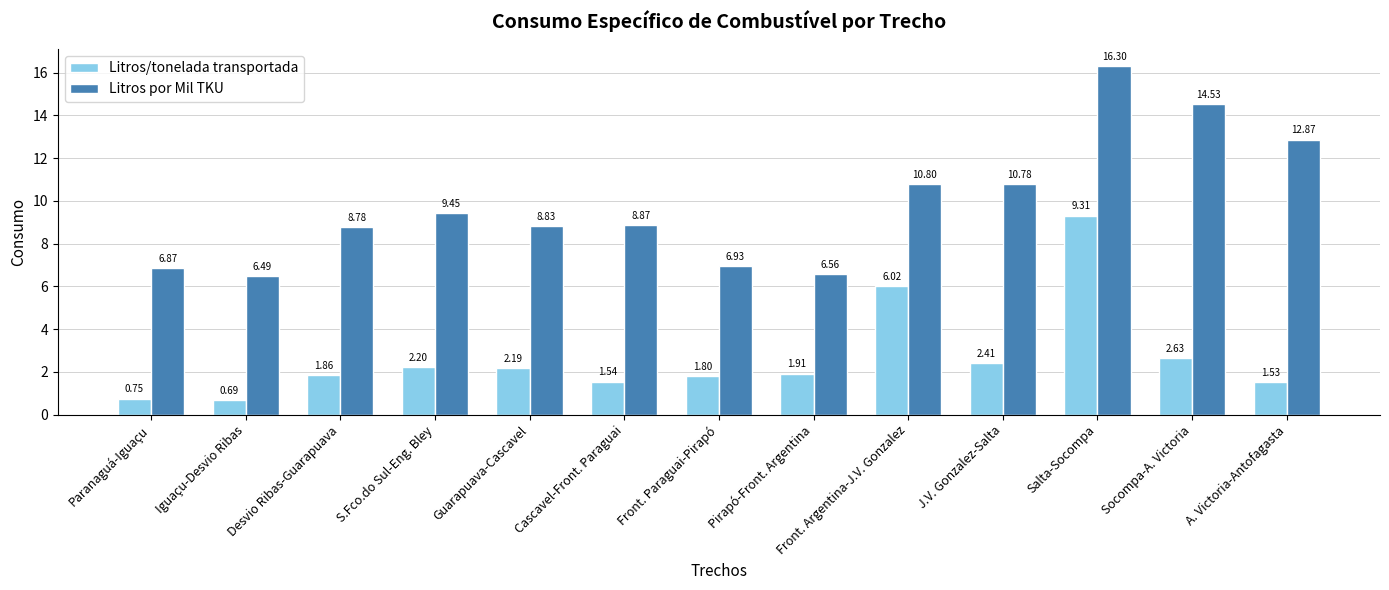

At which label is Litros por Mil TKU closest to 11?

Front. Argentina-J.V. Gonzalez